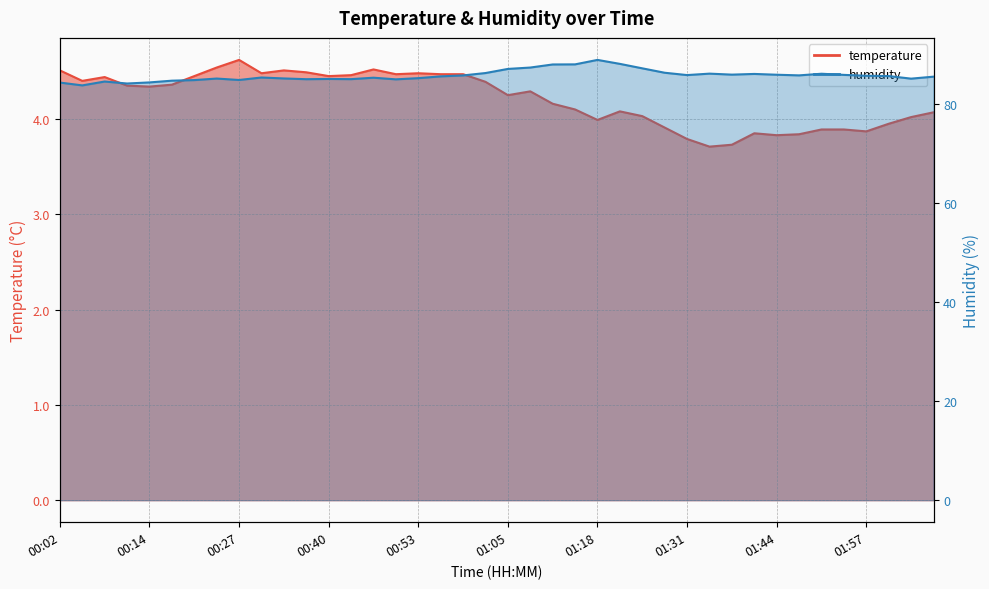

List the series in order of their overall mean, lowest first.

temperature, humidity